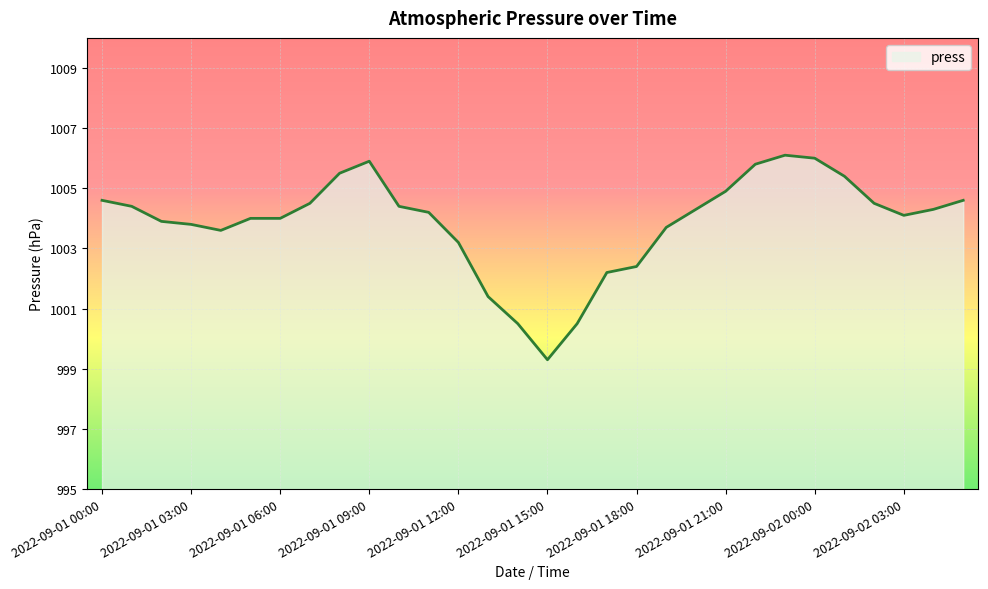

What is the greatest value displayed?

1006.1